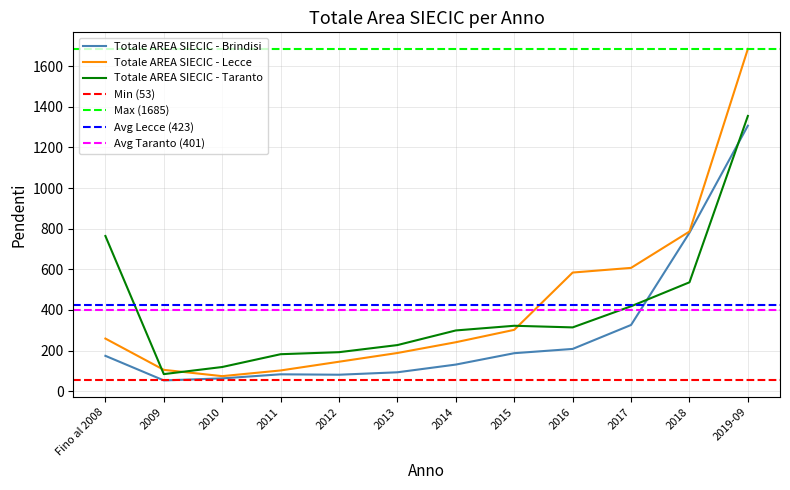

What is the value of the Totale AREA SIECIC - Taranto point at the 3rd from the left?

119